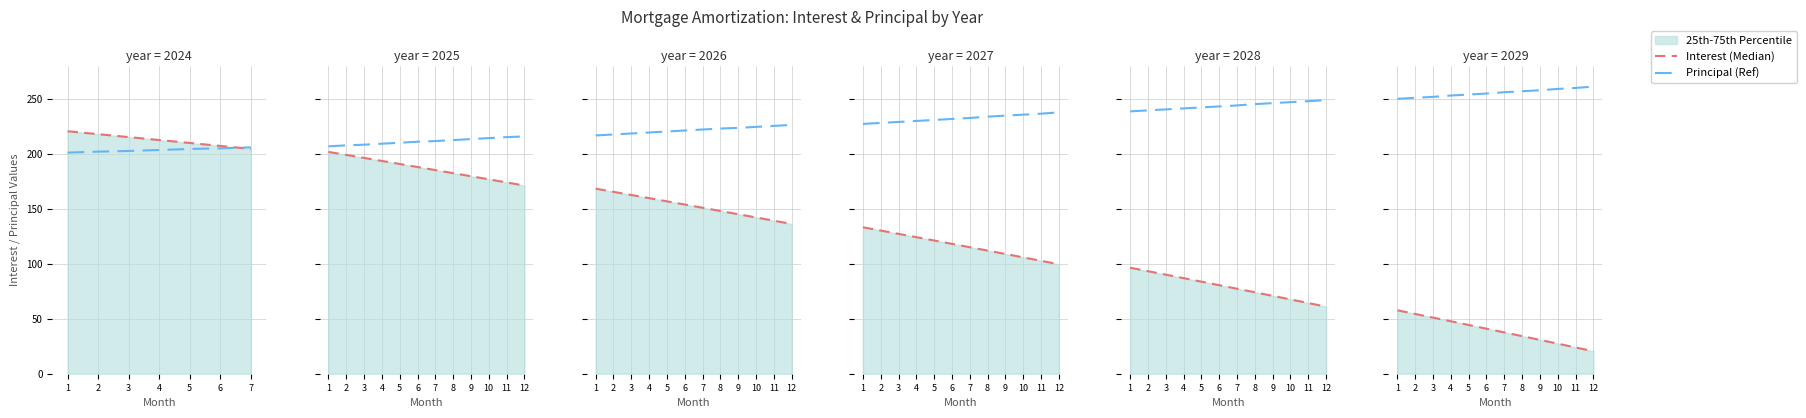

What is the lowest value of the Interest (Median) series?

20.4